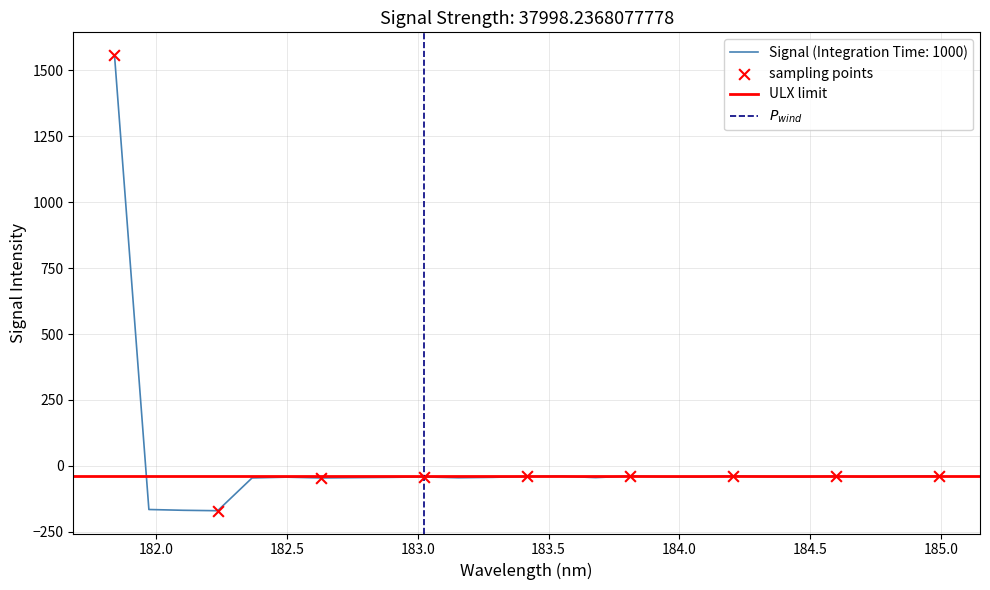

What is the maximum value for Signal (Integration Time: 1000)?

1558.4